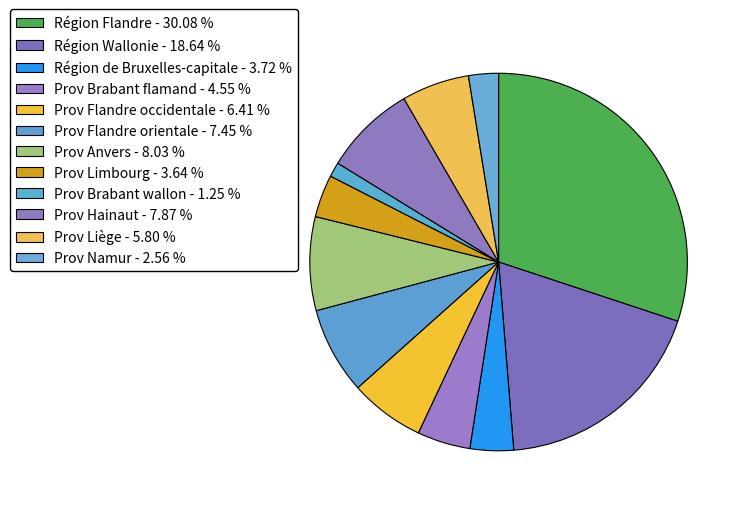

Count the number of slices in the pie.

12